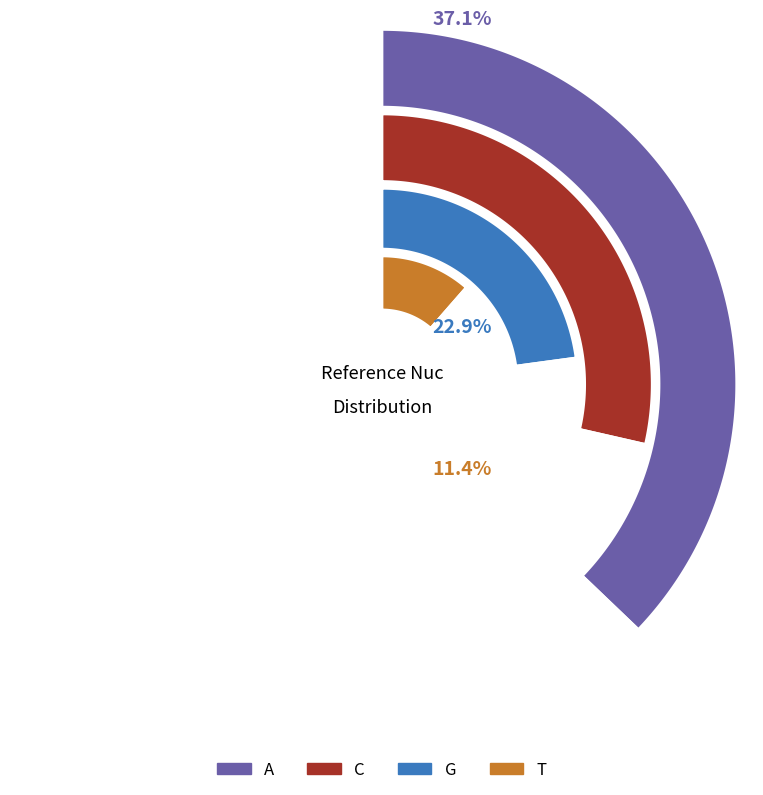

Is the sum of T and G greater than half?

No